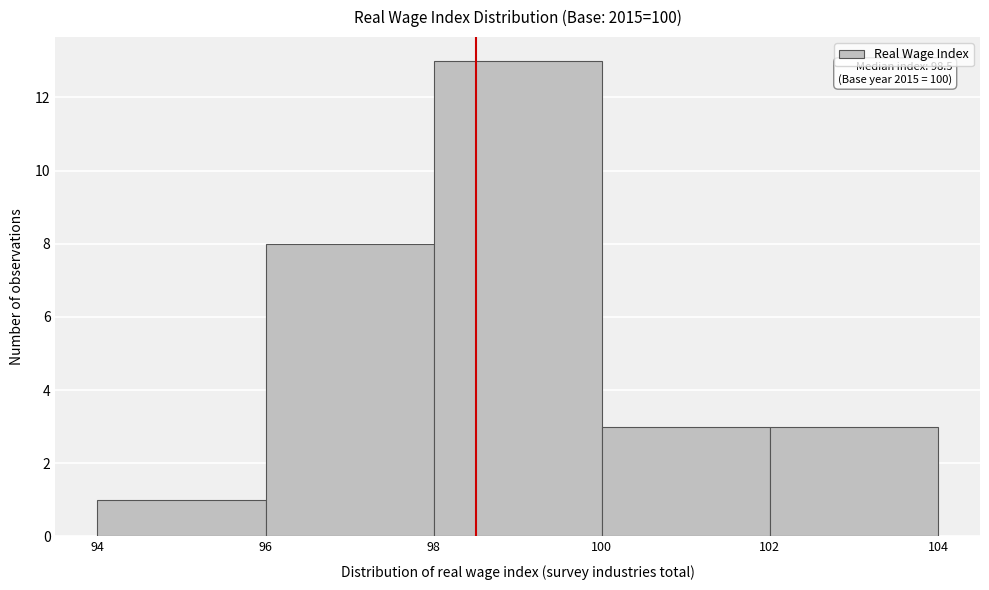

Which range on the x-axis has the tallest bar?

98 to 100